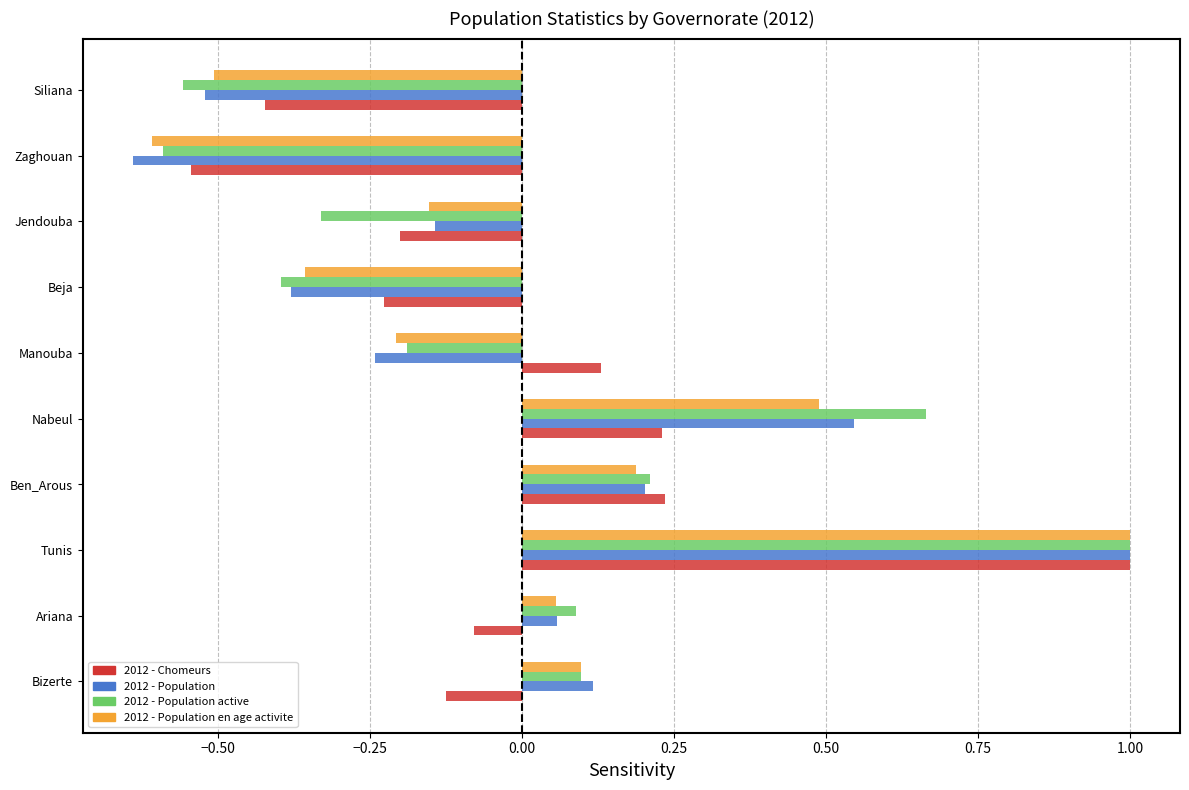

How many positive values does the 2012 - Chomeurs series have?

4